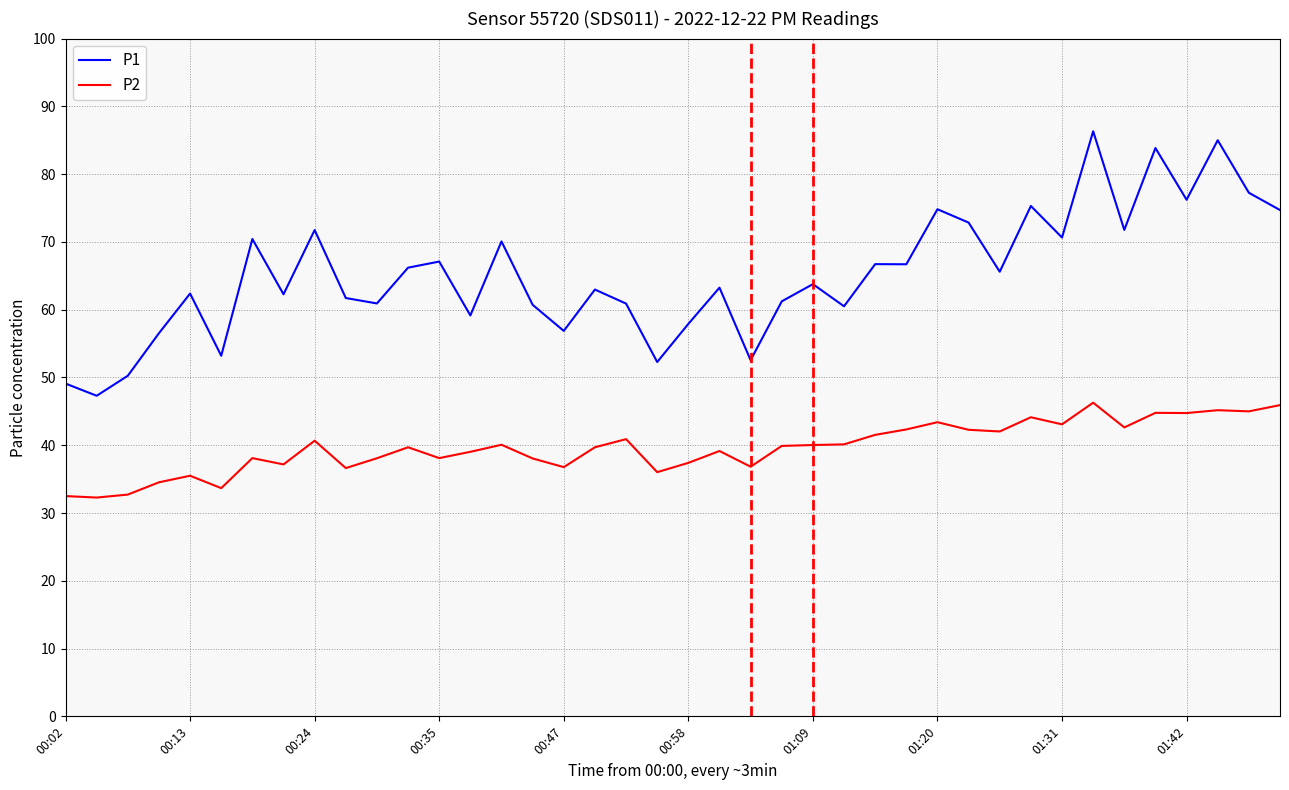

Rank the series by their maximum value, from highest to lowest.

P1, P2